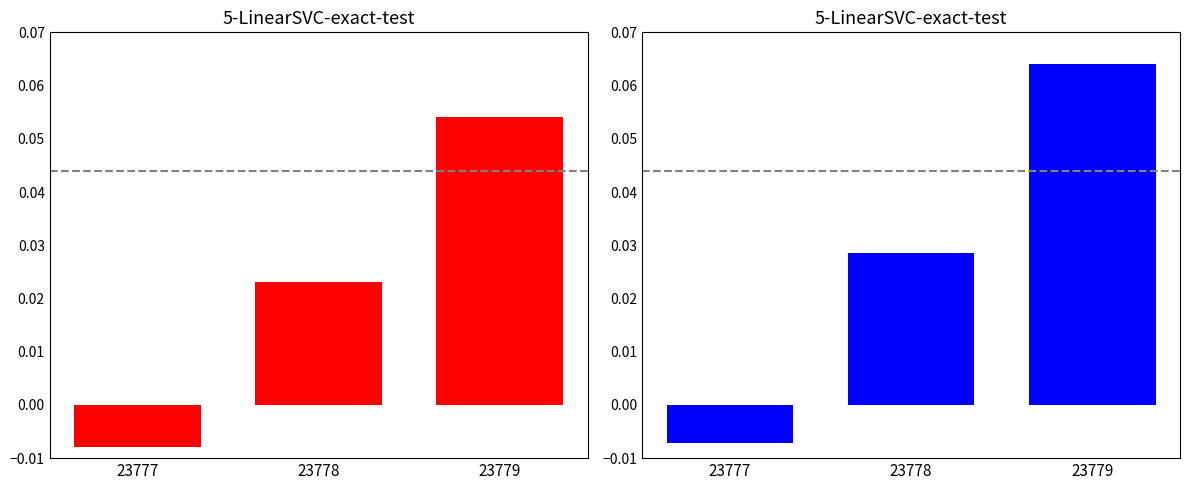

At which label does the data first exceed 0?

23778